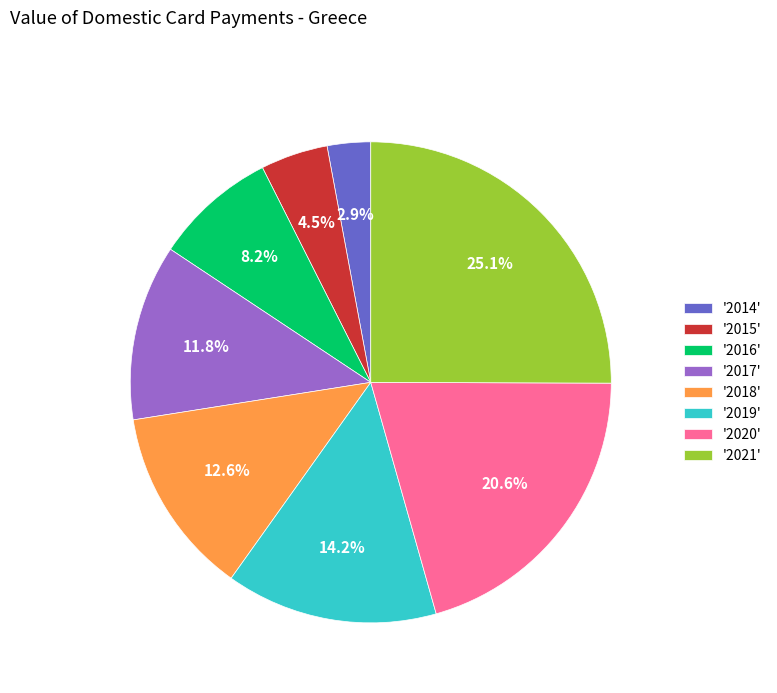

How much of the chart is everything except '2021'?

74.9%